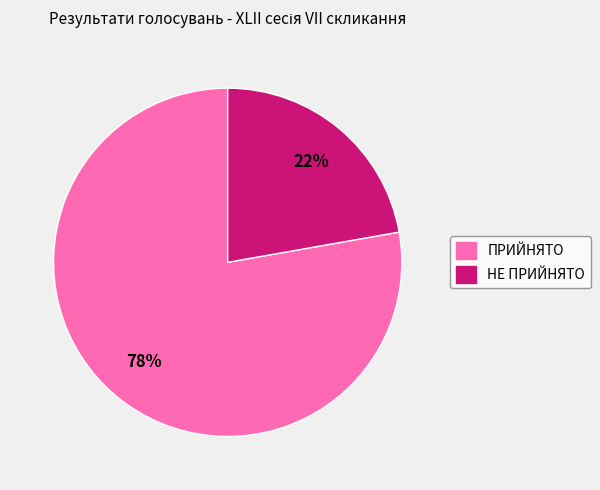

Is there a majority slice in this chart?

Yes